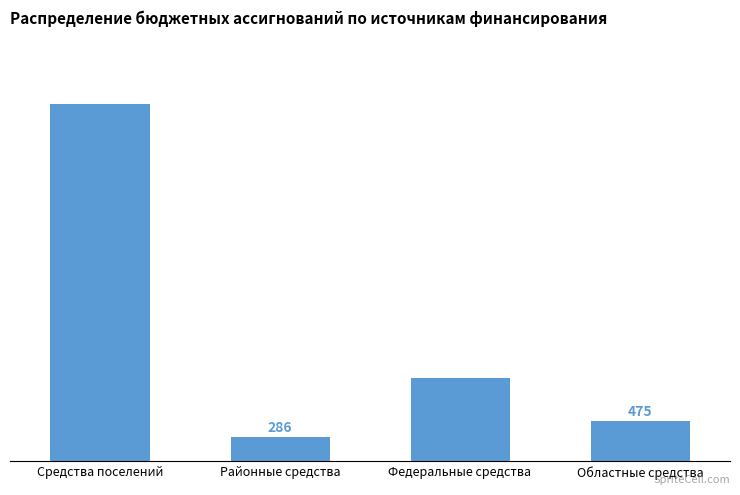

At which label is the value closest to 2228?

Федеральные средства